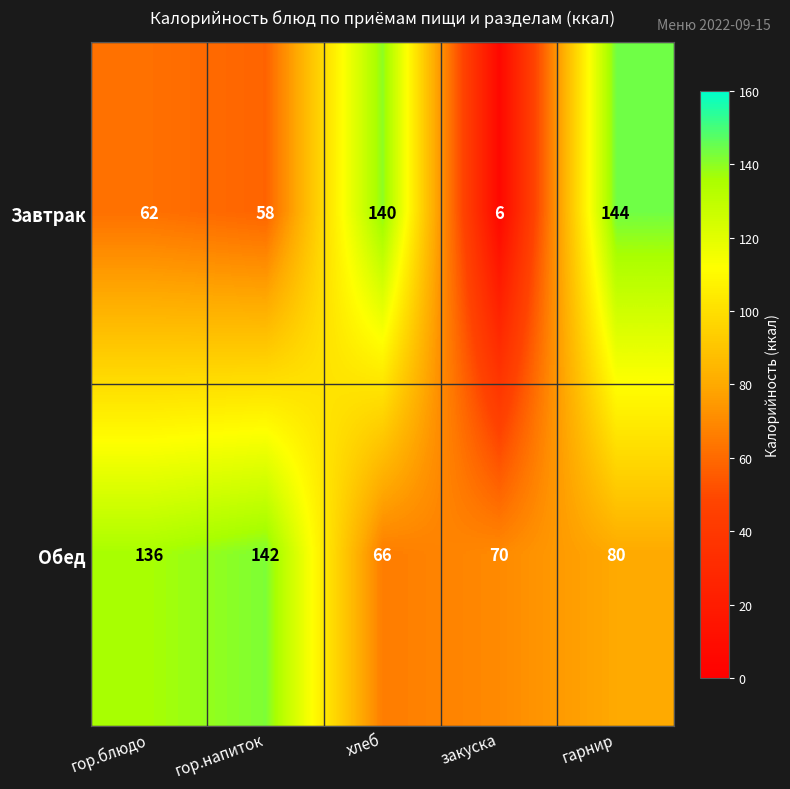

The Завтрак series shows 58 at гор.напиток. True or false?

True